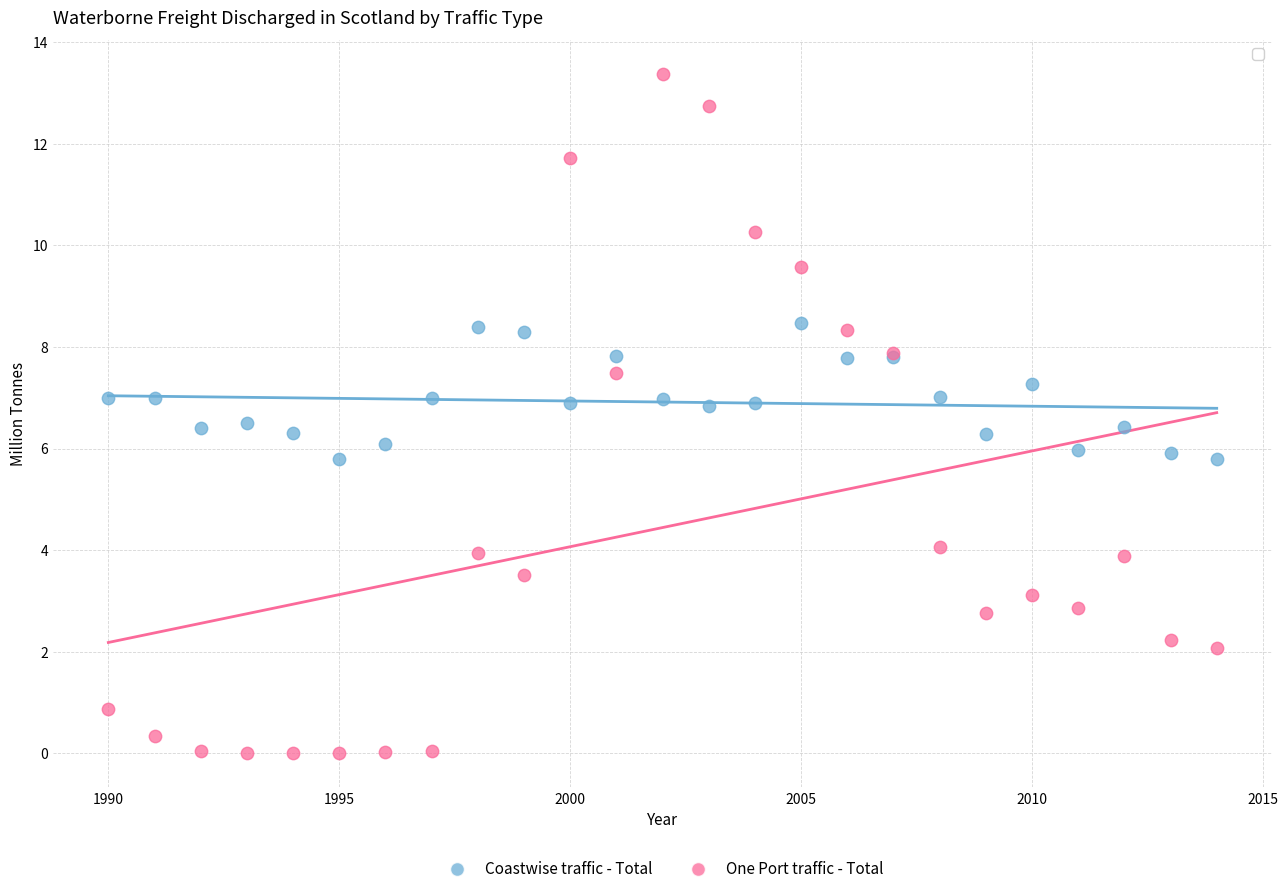

Which series has the widest spread of Y values?

One Port traffic - Total